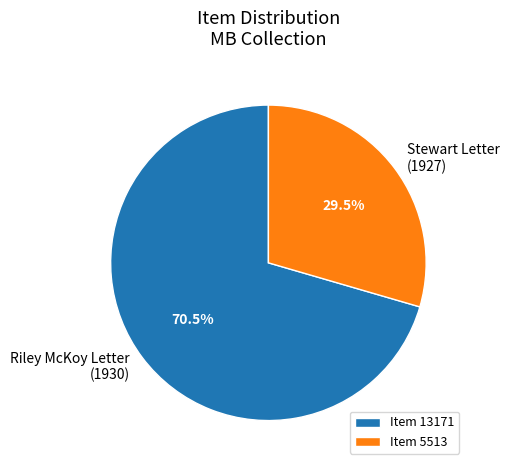

What percentage do Riley McKoy Letter (1930) and Stewart Letter (1927) together represent?

100.0%